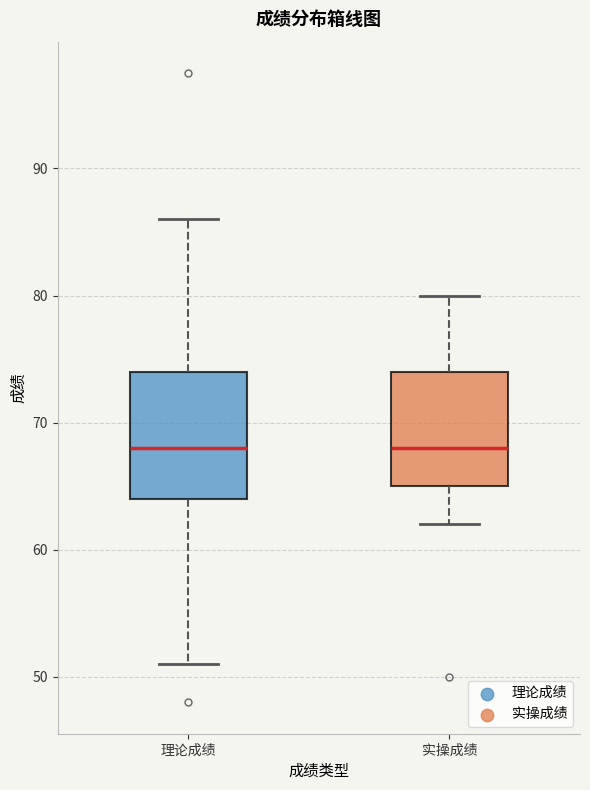

Which box is the tallest, from its lower edge to its upper edge?

理论成绩